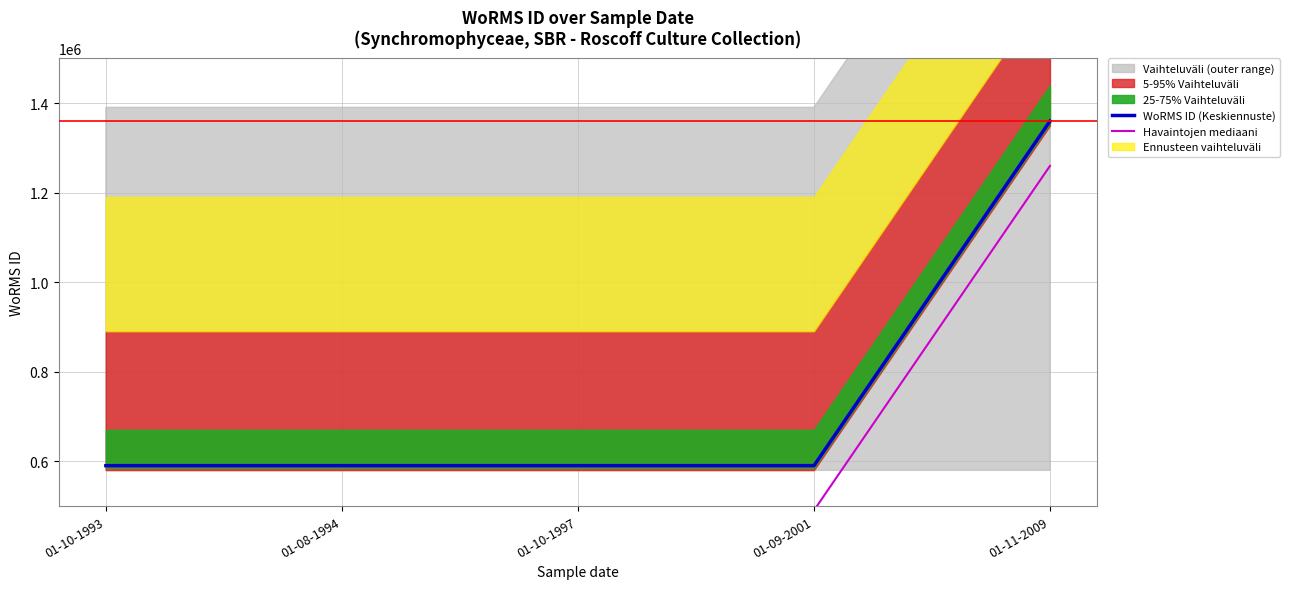

True or false: Havaintojen mediaani and WoRMS ID (Keskiennuste) cross at least once.

False